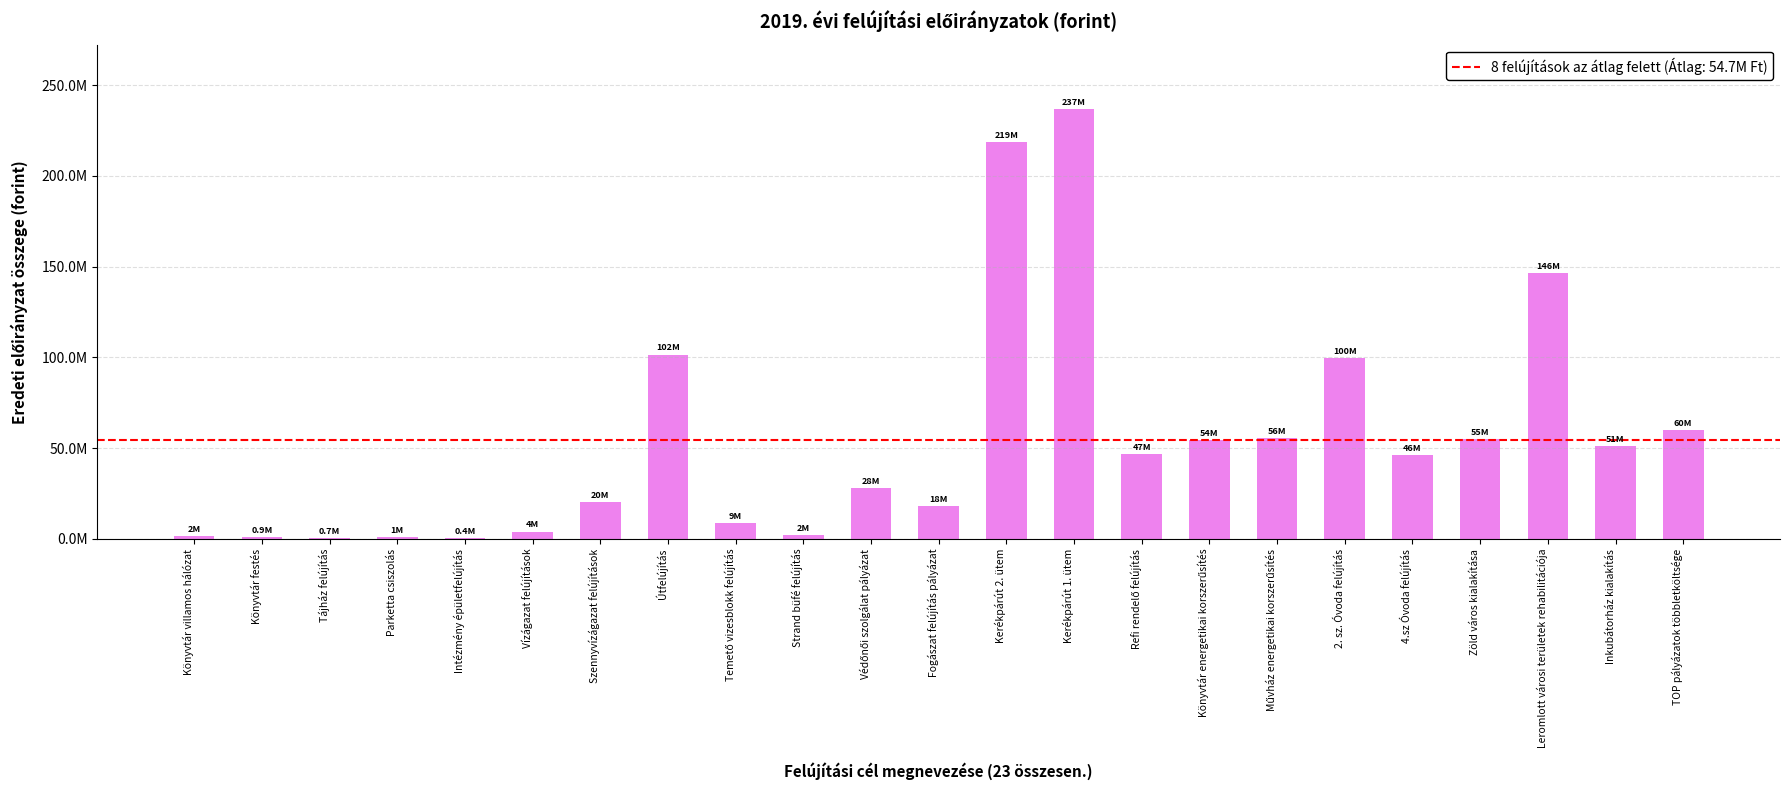

Which category has the lowest value across all series?

Intézmény épületfelújítás